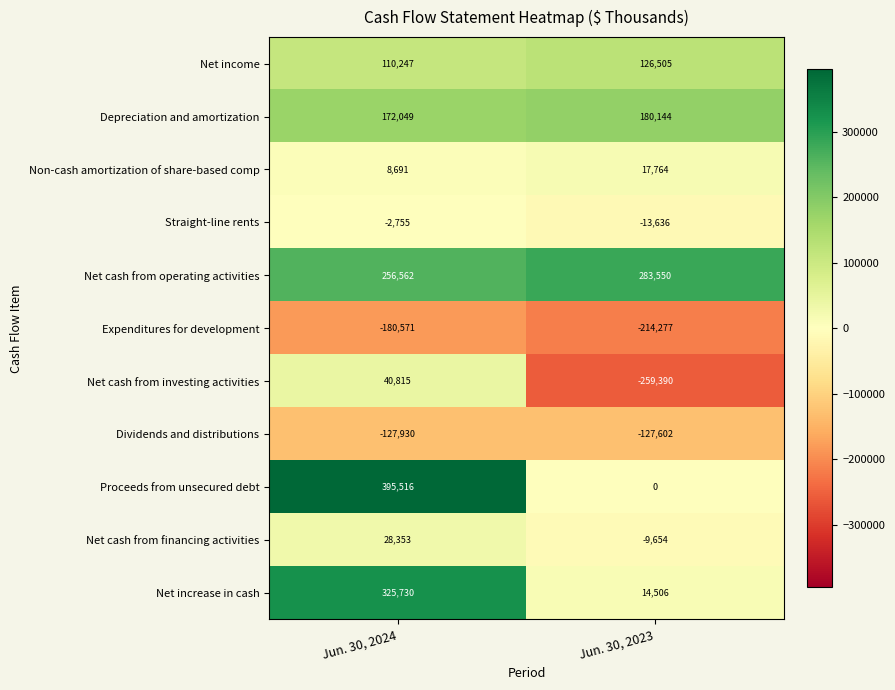

Rank the series at Jun. 30, 2023 from lowest to highest value.

Net cash from investing activities, Expenditures for development, Dividends and distributions, Straight-line rents, Net cash from financing activities, Proceeds from unsecured debt, Net increase in cash, Non-cash amortization of share-based comp, Net income, Depreciation and amortization, Net cash from operating activities